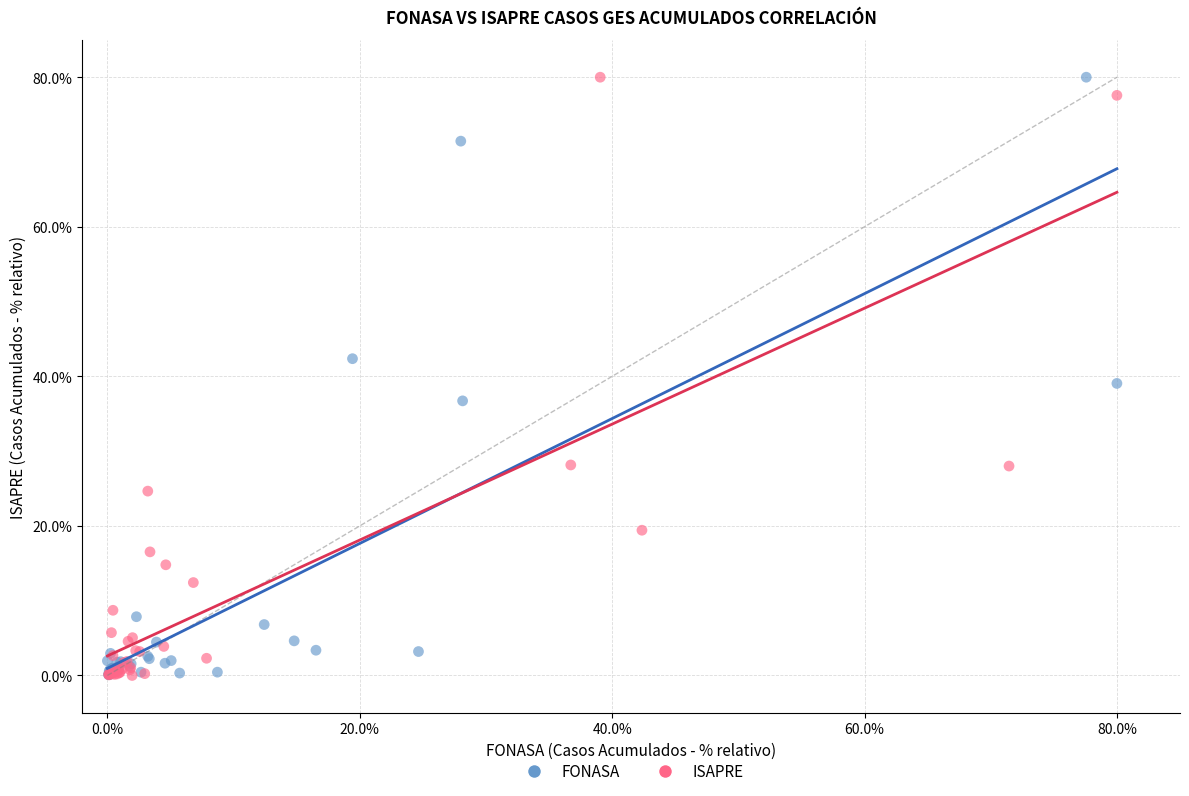

What are all the series names shown in the legend?

FONASA, ISAPRE